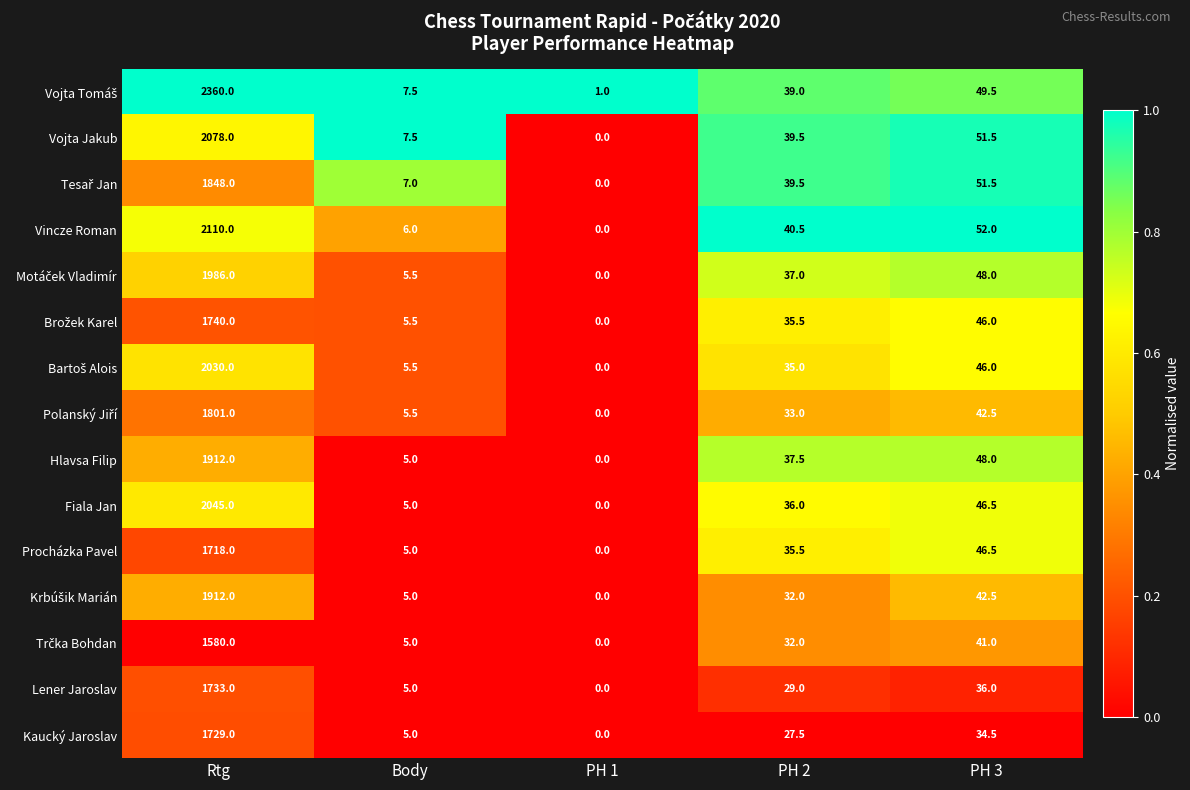

Rank the categories by Vojta Jakub value from highest to lowest.

Rtg, PH 3, PH 2, Body, PH 1